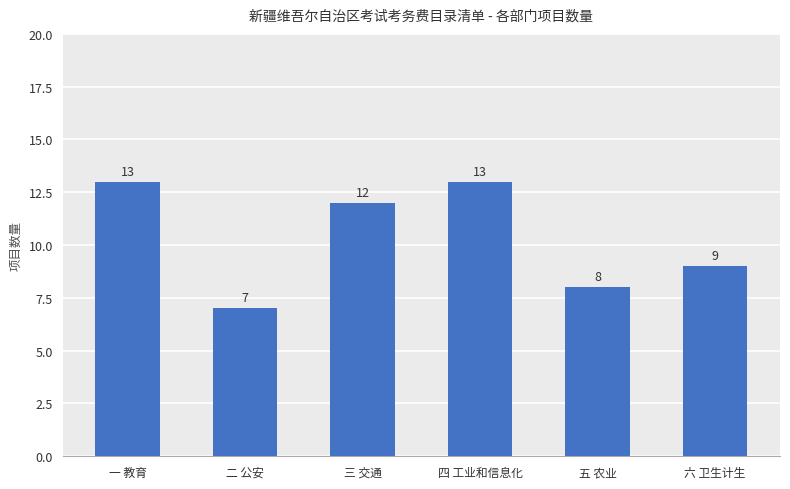

What is the value of the 2nd bar from the left?

7